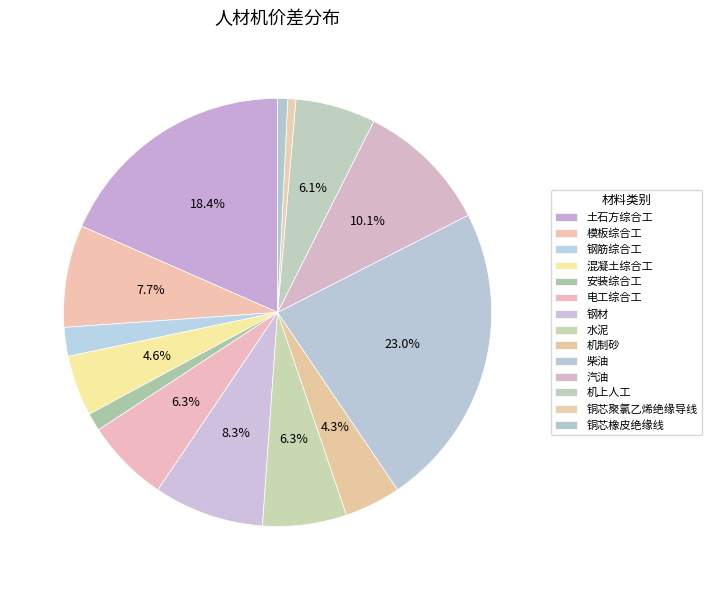

What is the change in value from 模板综合工 to 钢材?

+90.8